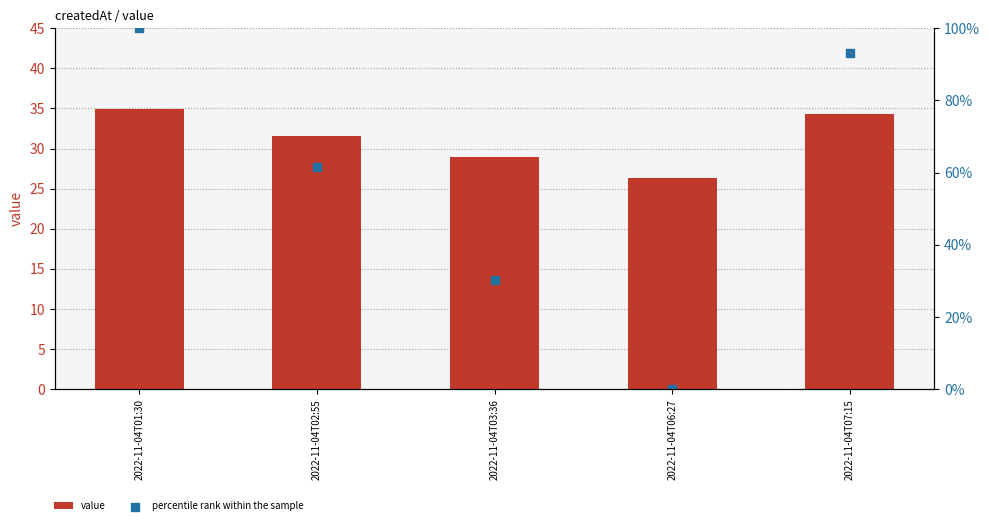

What is the total value across all series at 2022-11-04T06:27?

26.3